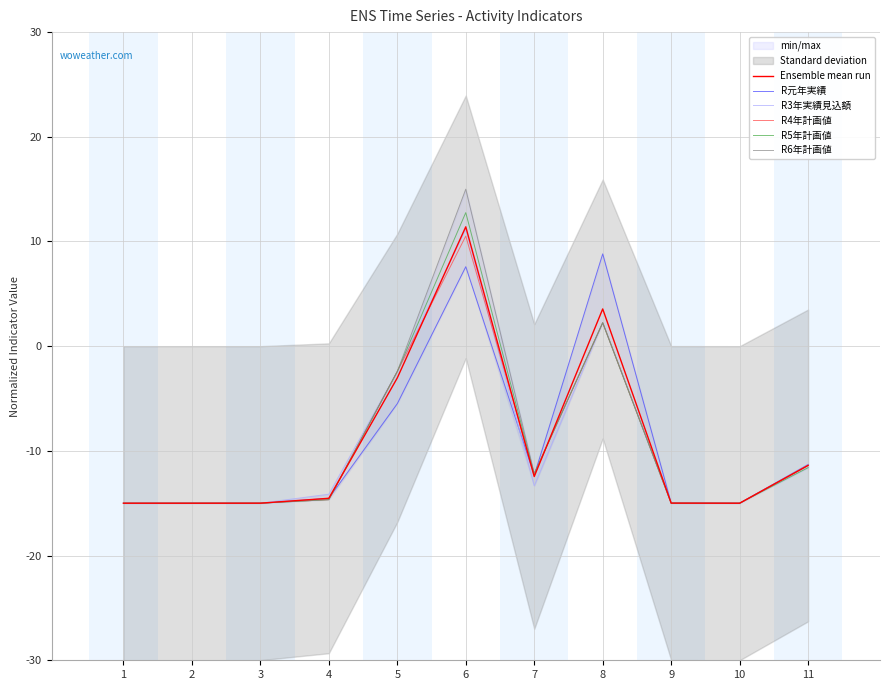

At which label does R元年実績 reach its minimum?

3